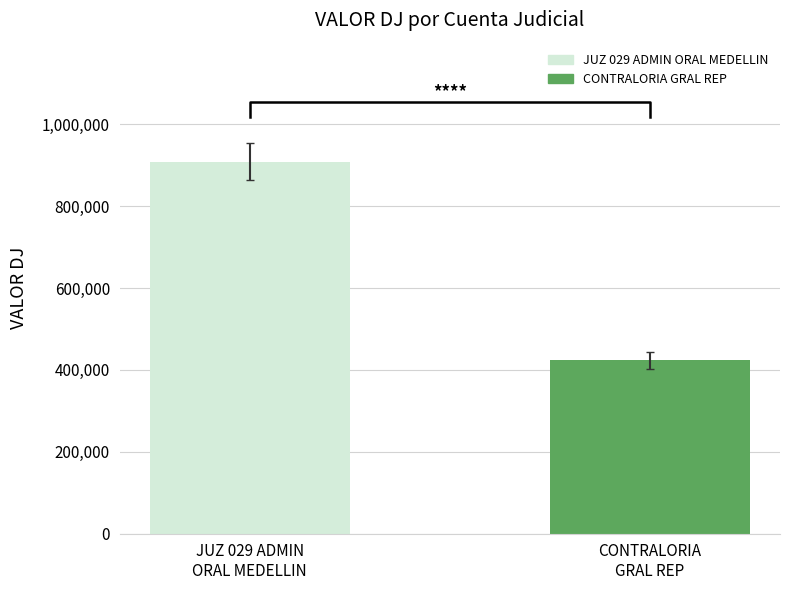

What position from the left is CONTRALORIA
GRAL REP?

2